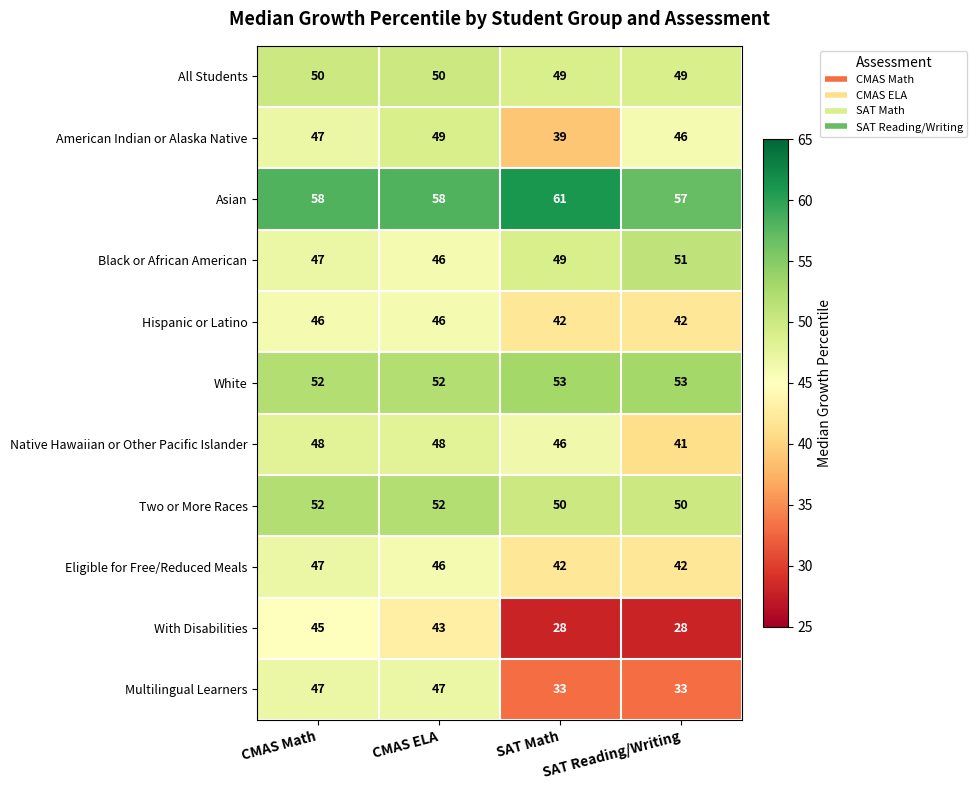

True or false: Two or More Races has a value of 72 at SAT Reading/Writing.

False